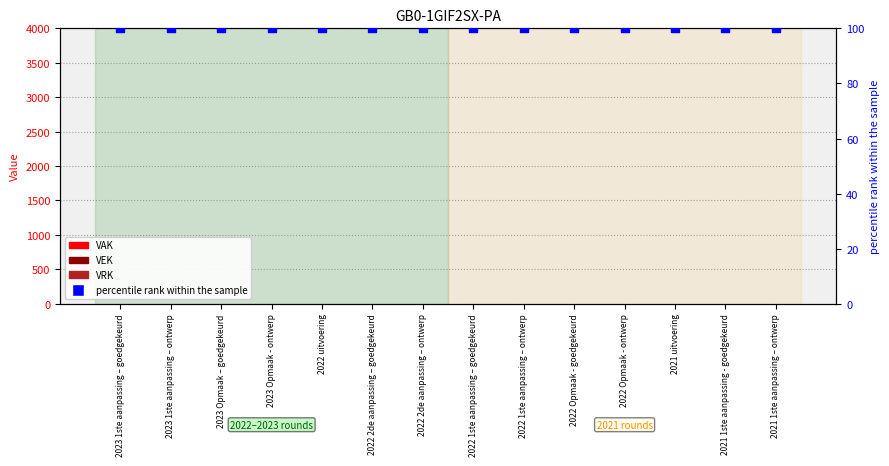

Which series has the largest total across all categories?

percentile rank within the sample